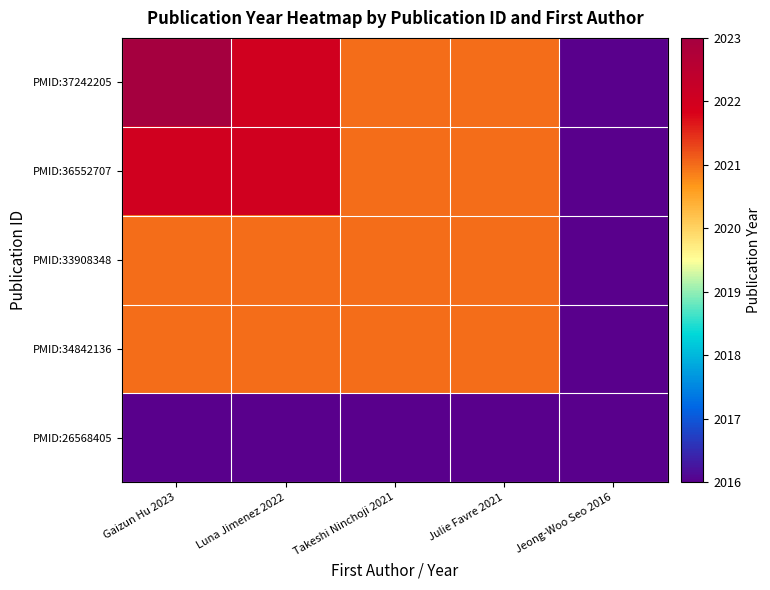

Which series has the widest spread of values?

PMID:37242205